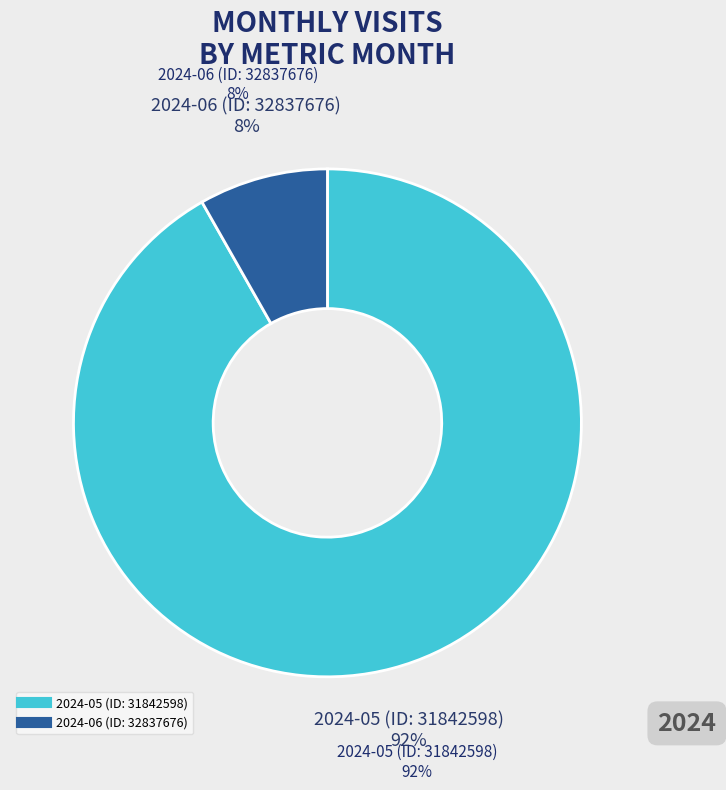

Which has a higher value, 2024-06 (ID: 32837676) or 2024-05 (ID: 31842598)?

2024-05 (ID: 31842598)